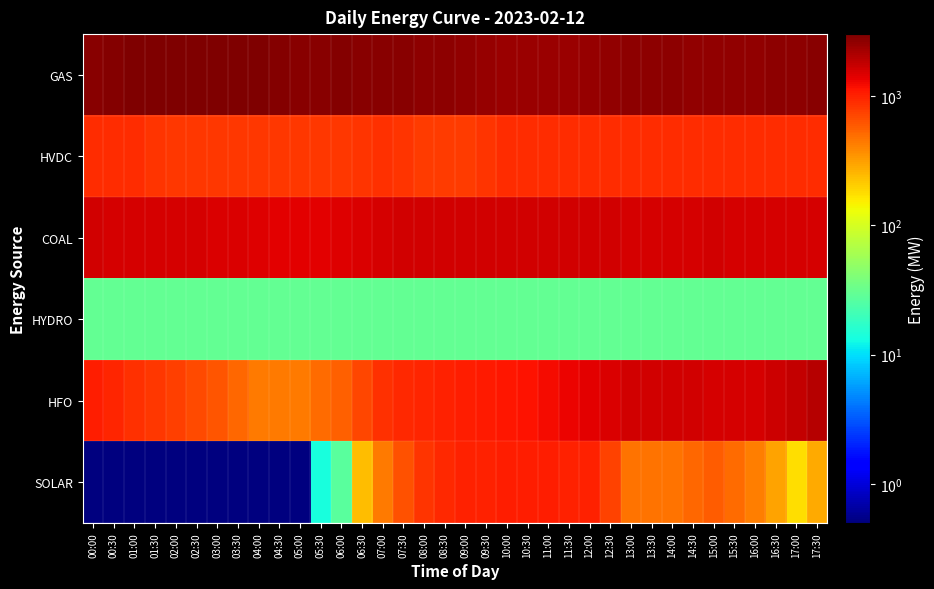

At how many categories does at least one series exceed 274?

36